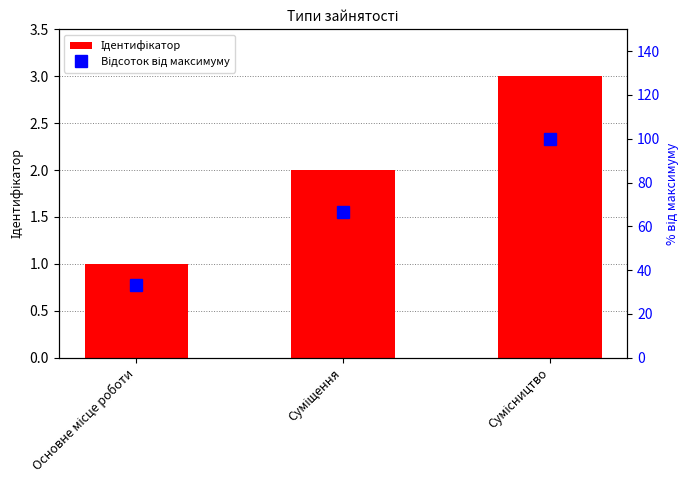

Which series has the widest spread of values?

Відсоток від максимуму